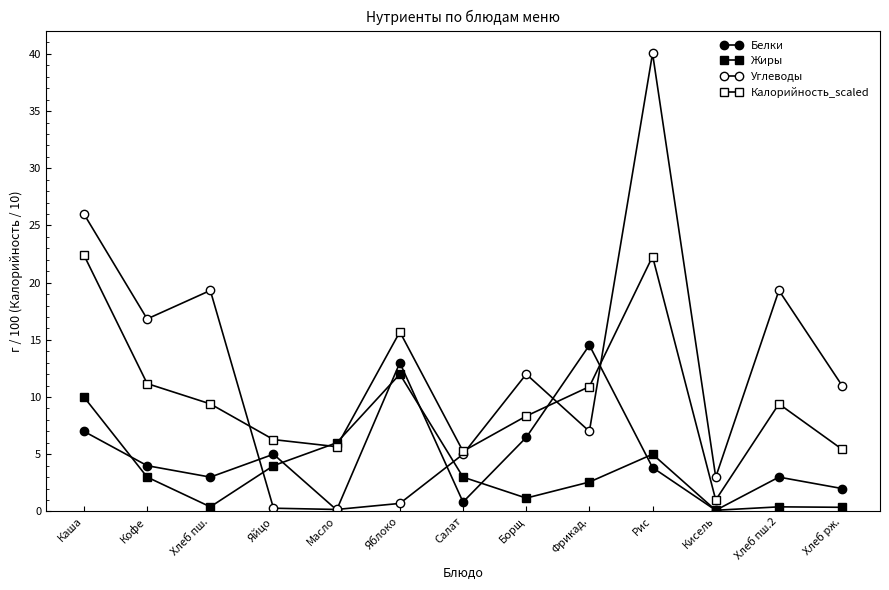

True or false: Жиры and Калорийность_scaled cross at least once.

True